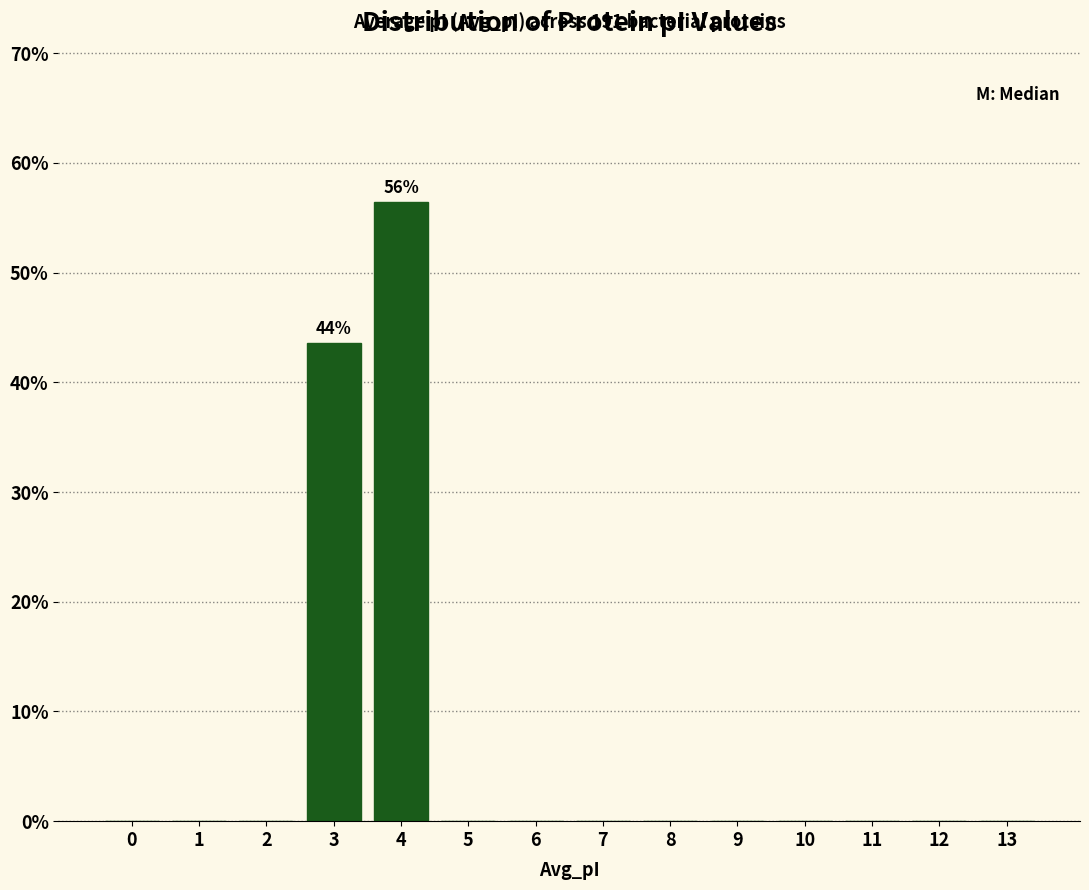

Reading left to right, extract all data points from this chart.

0=0.0	1=0.0	2=0.0	3=43.6	4=56.4	5=0.0	6=0.0	7=0.0	8=0.0	9=0.0	10=0.0	11=0.0	12=0.0	13=0.0